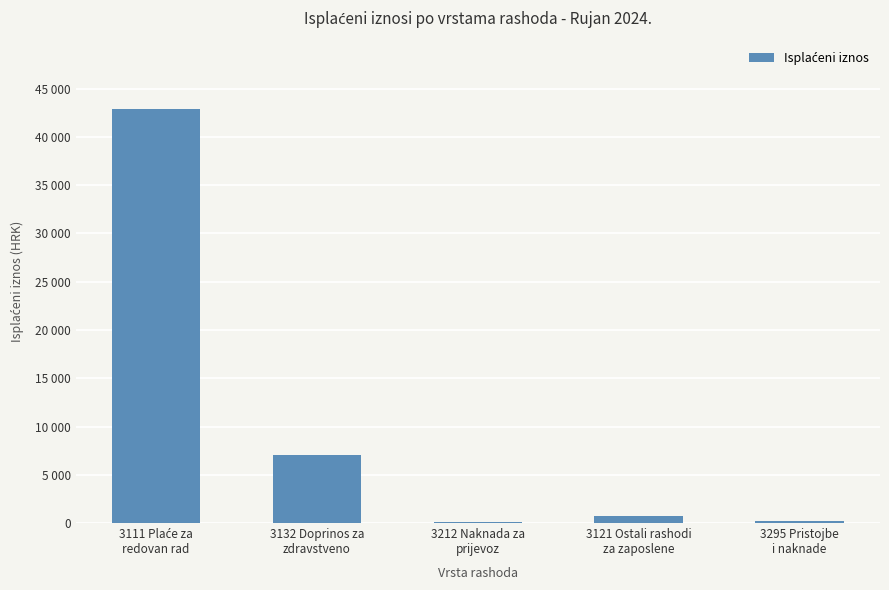

How many bars are there in total?

5